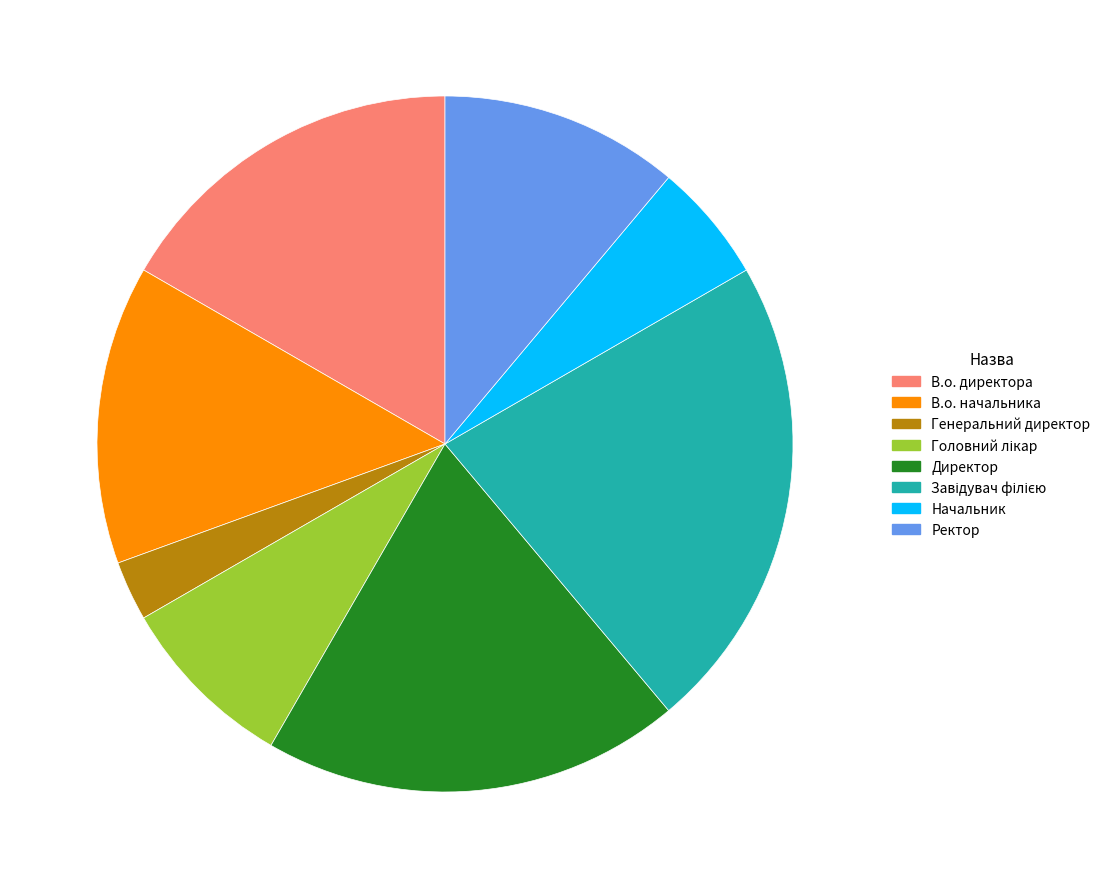

Count the number of slices in the pie.

8